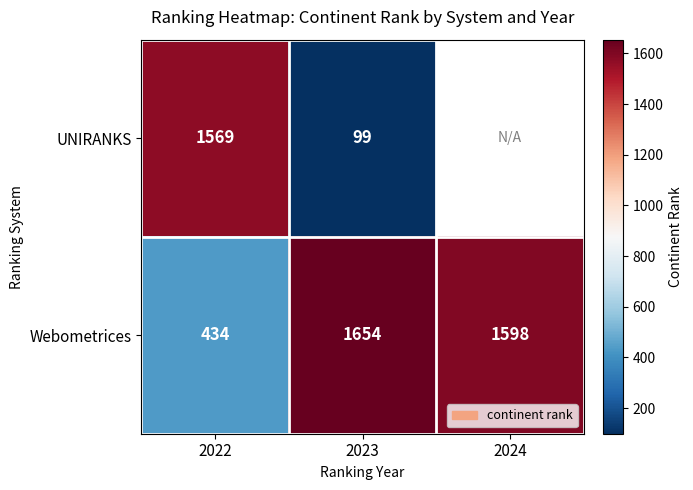

At which label does Webometrices reach its minimum?

2022